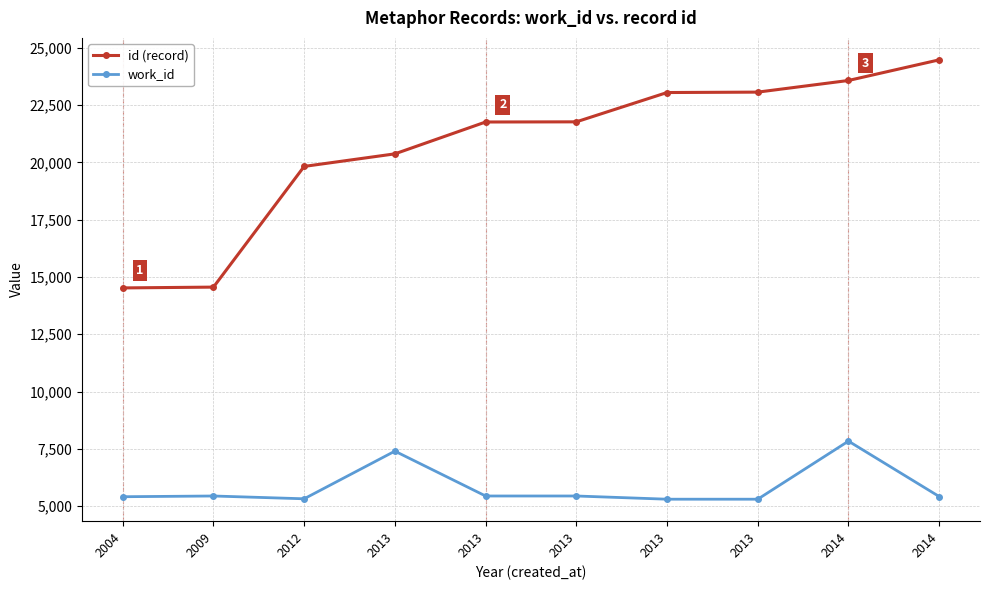

What is the value of the work_id point at the 10th from the left?

7835